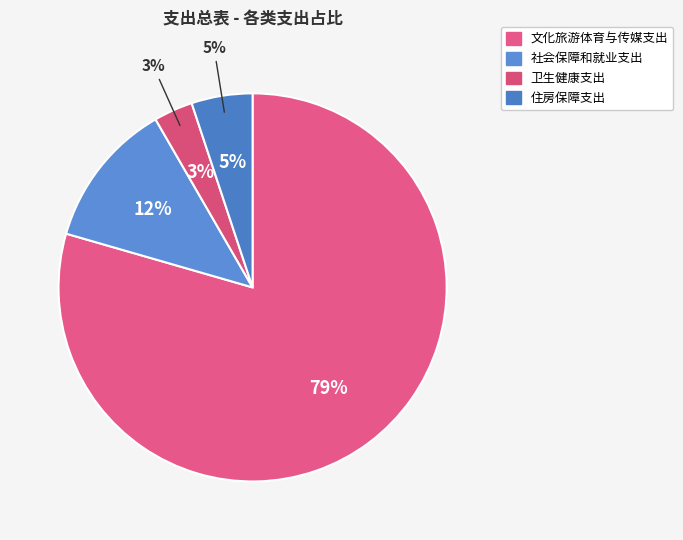

To the nearest percent, what portion does 卫生健康支出 represent?

3%